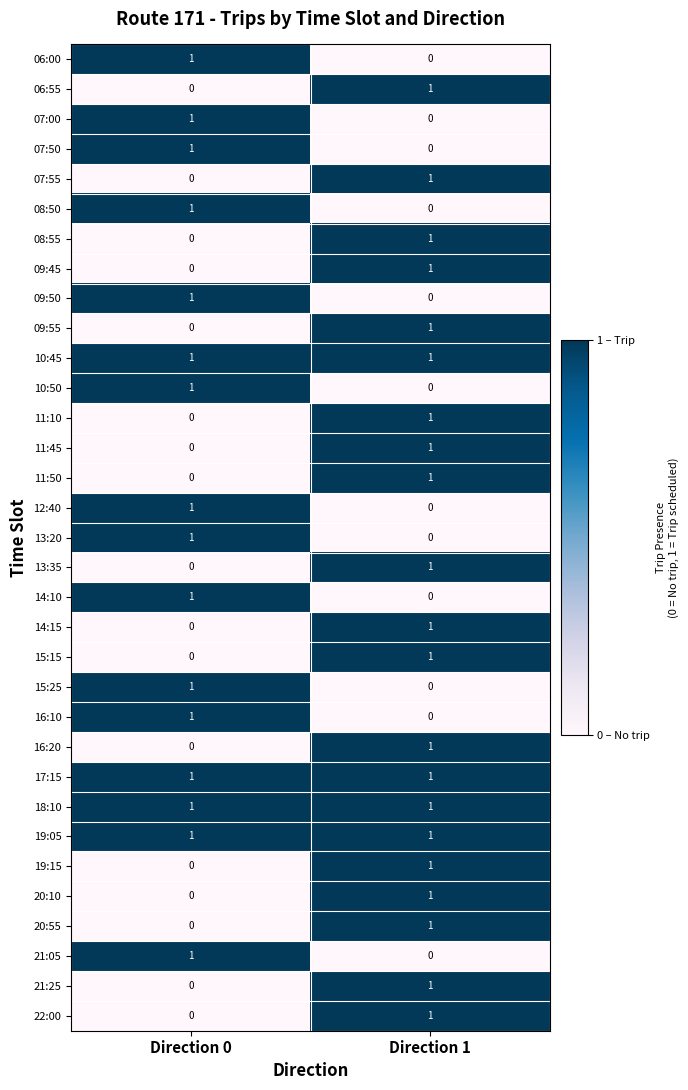

What is the total value across all series at Direction 1?

21